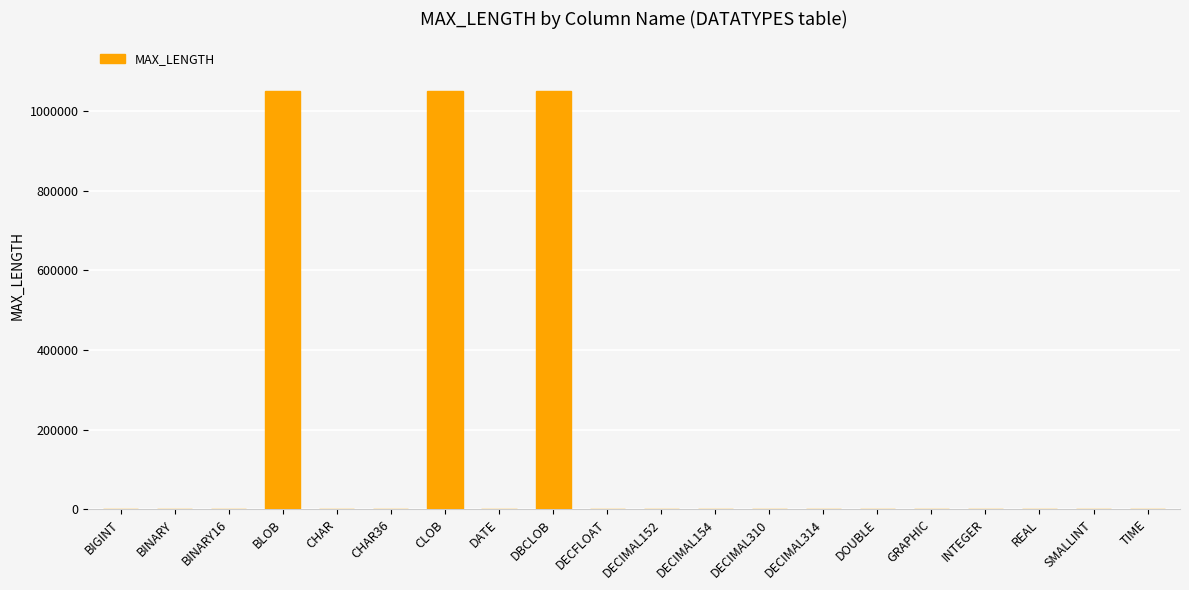

What is the greatest value displayed?

1048576